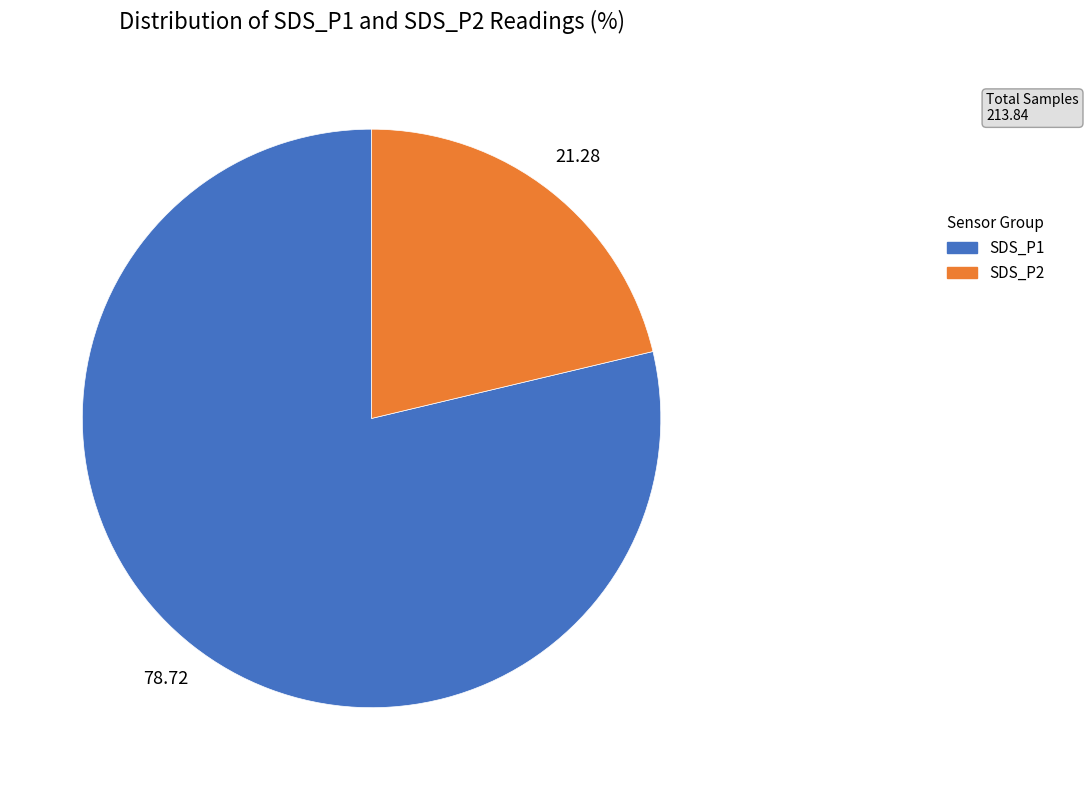

Rank the categories by value from highest to lowest.

SDS_P1, SDS_P2